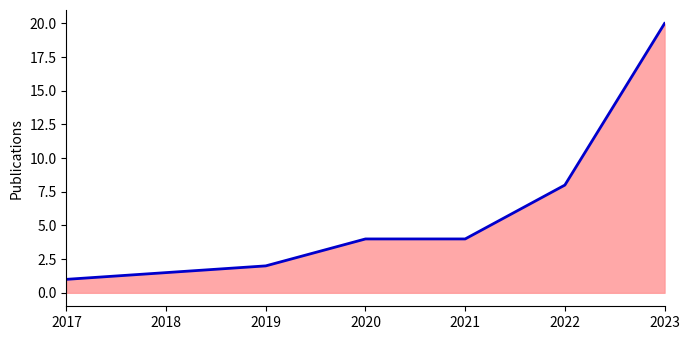

Reading left to right, extract all data points from this chart.

1	2	4	4	8	20